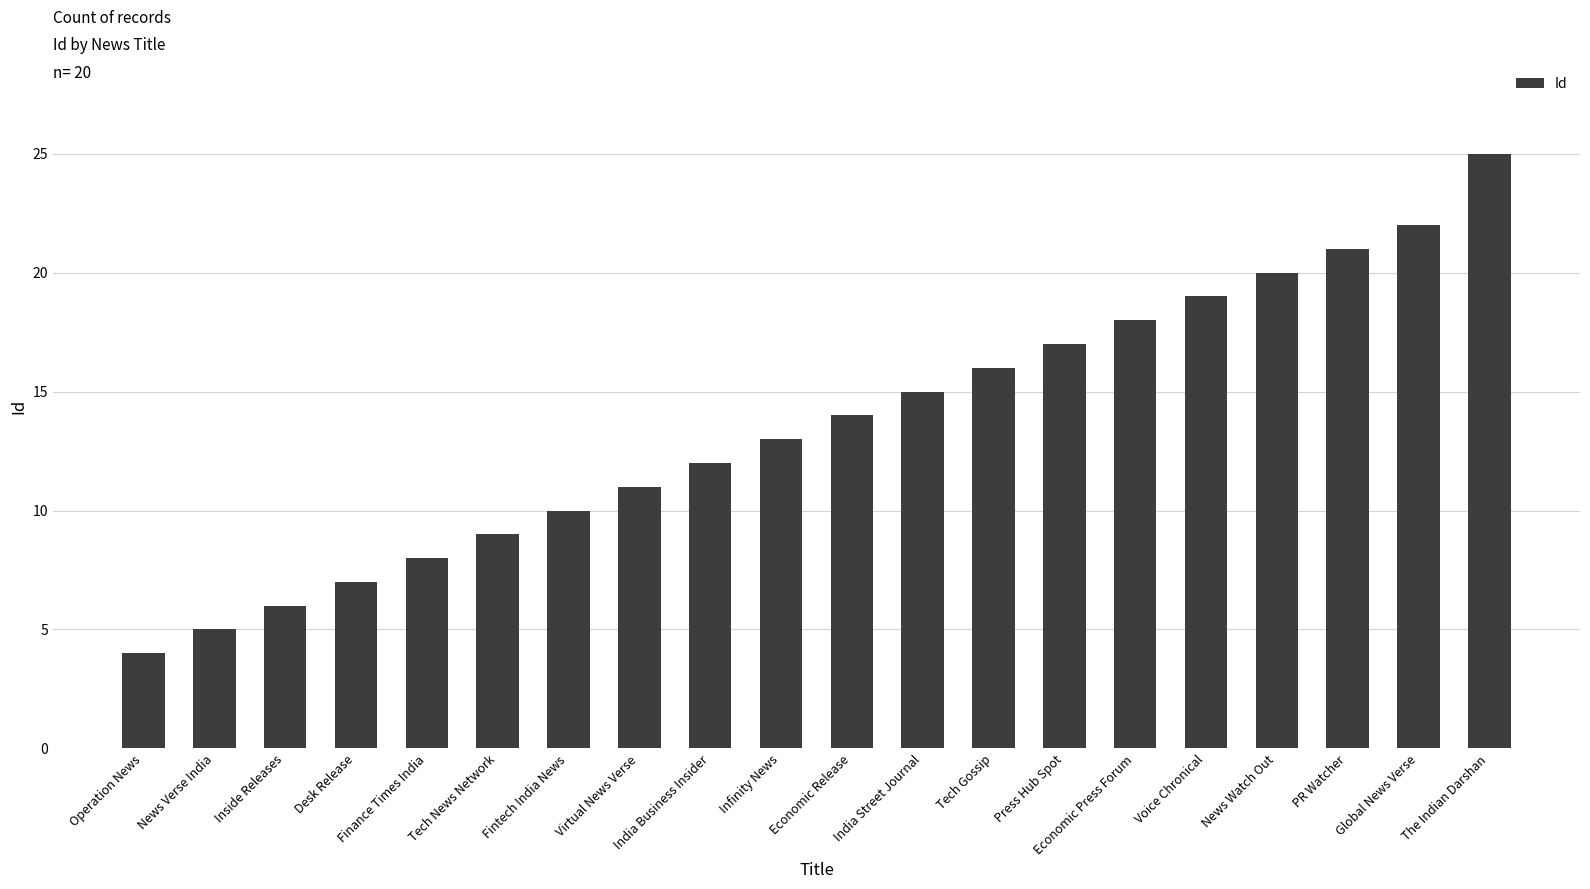

At which category does the chart reach its peak across all series?

The Indian Darshan